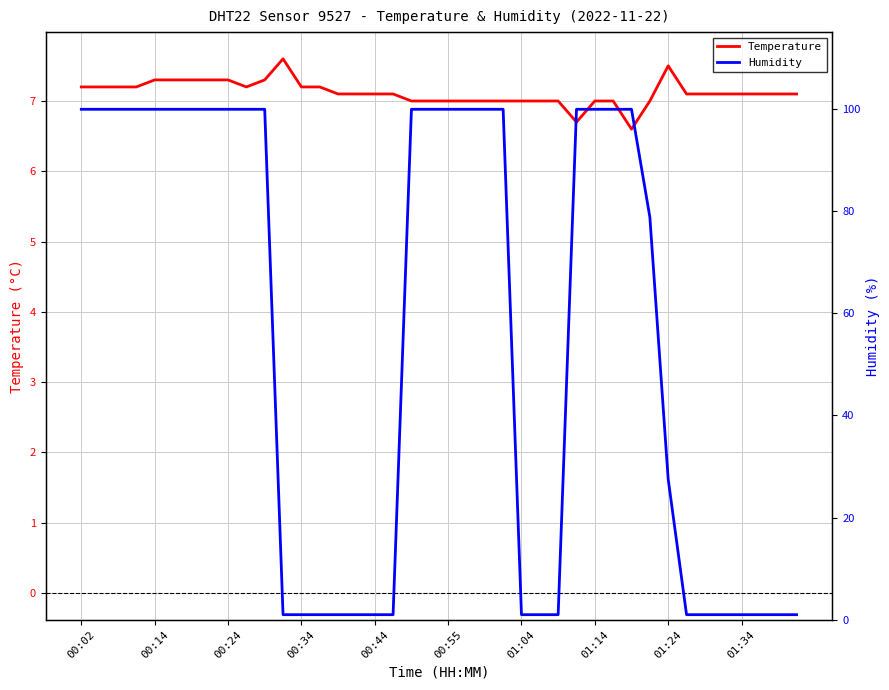

At how many categories does at least one series exceed 71?

22